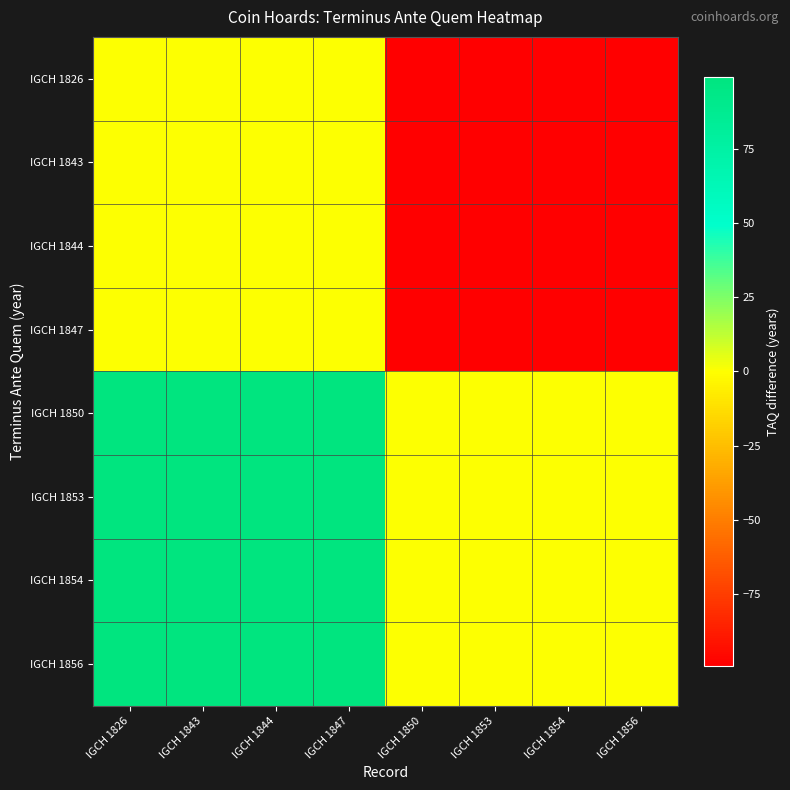

Which series has the largest total across all categories?

IGCH 1850